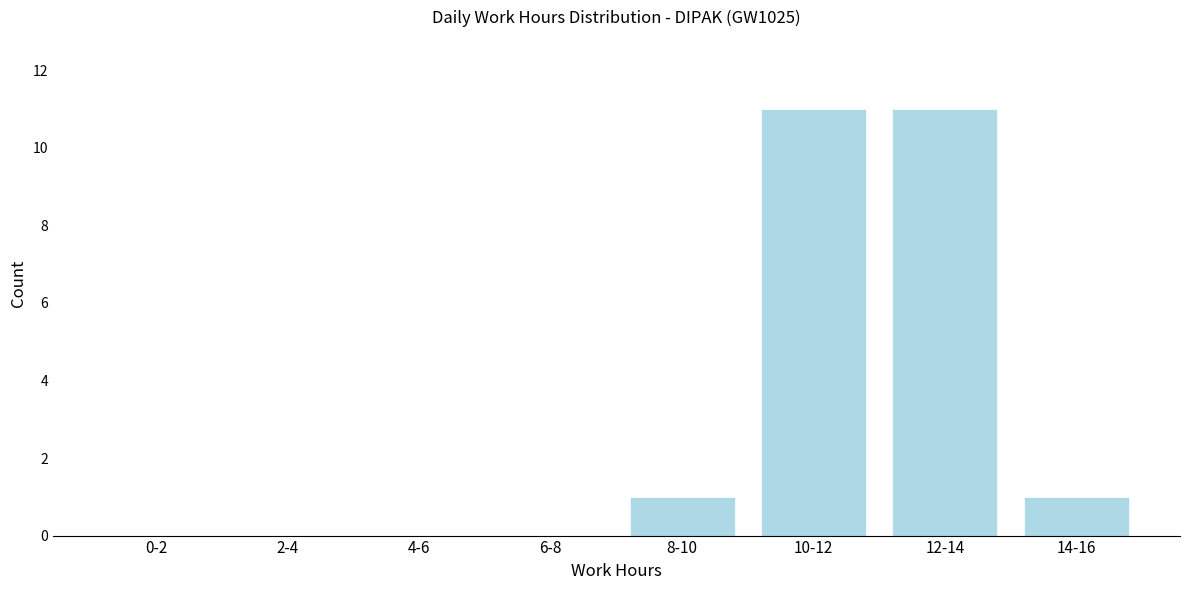

Reading left to right, list all the values displayed in this chart.

0-2=0	2-4=0	4-6=0	6-8=0	8-10=1	10-12=11	12-14=11	14-16=1